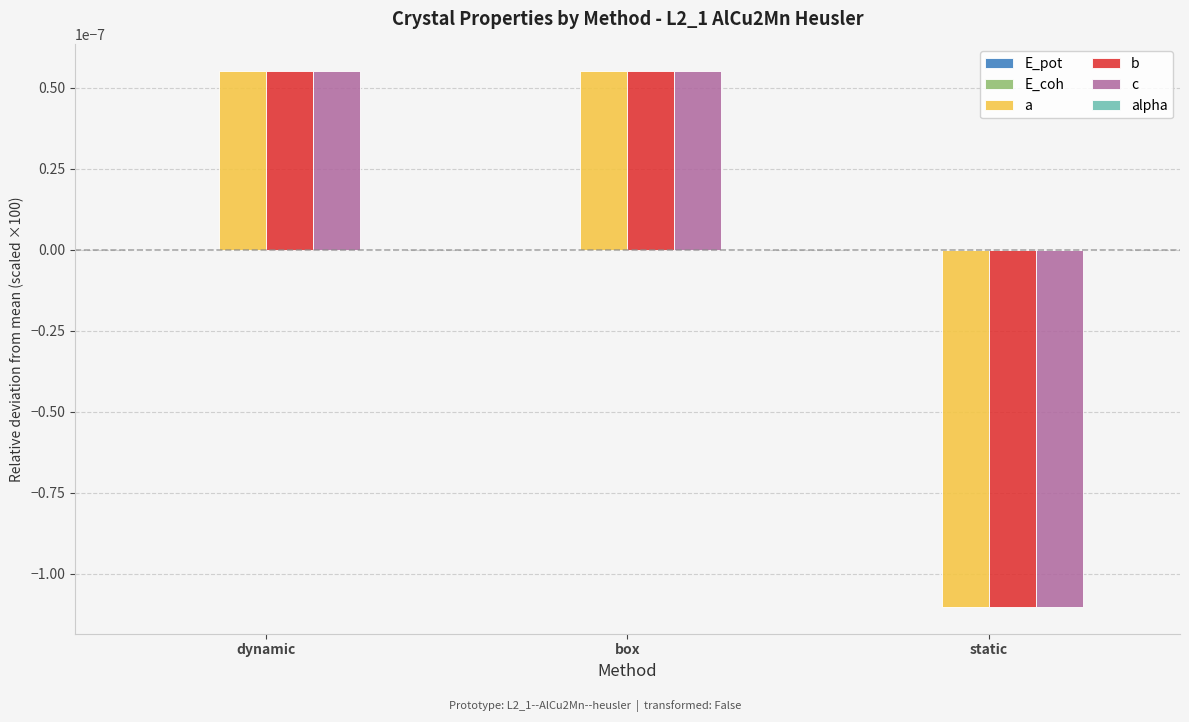

True or false: b has a value of 0.0 at dynamic.

True